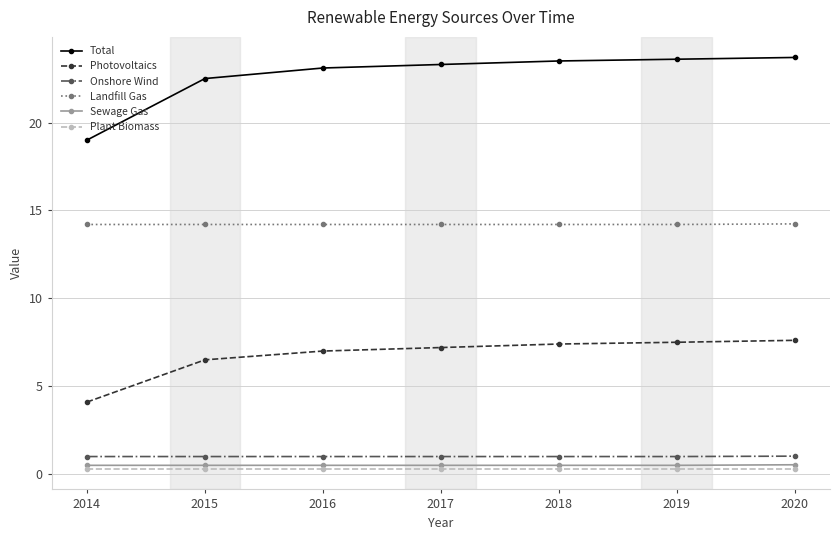

Which series has the largest range (max minus min)?

Total